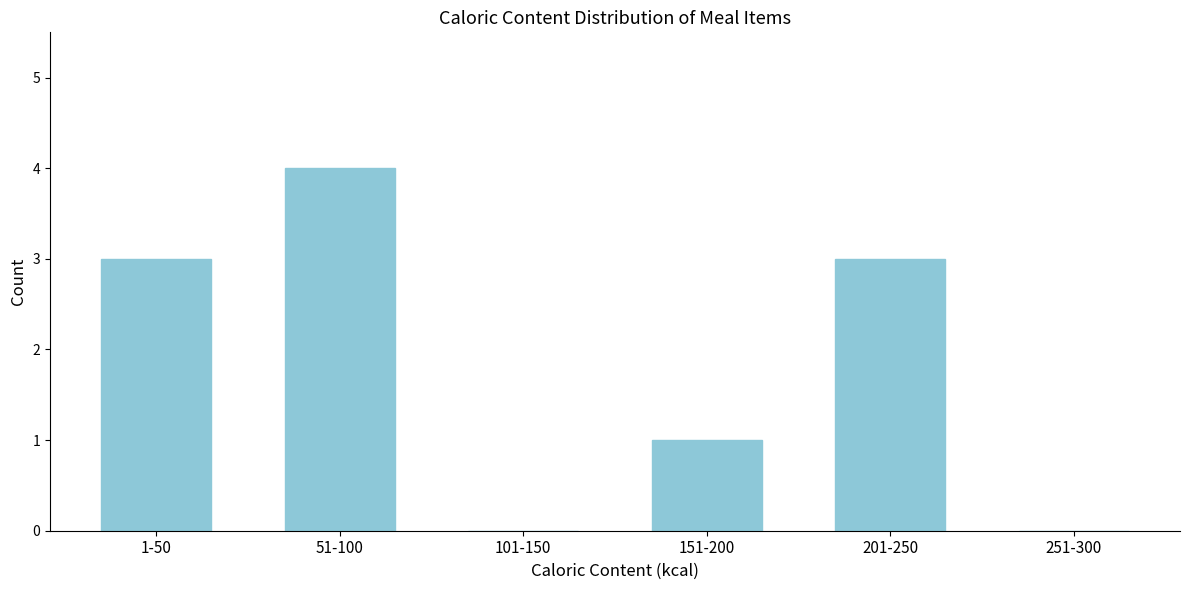

Reading left to right, list all the values displayed in this chart.

1-50=3	51-100=4	101-150=0	151-200=1	201-250=3	251-300=0